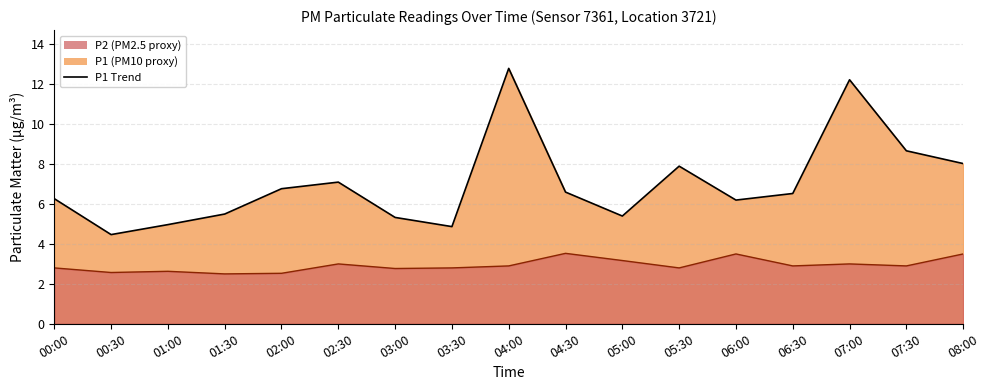

What is the average value of the P1 series?

7.0